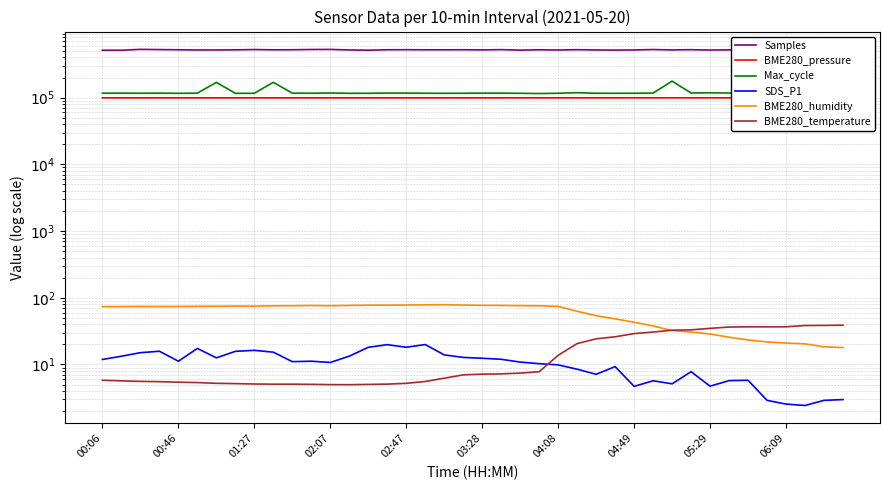

At how many categories does at least one series exceed 367082?

40